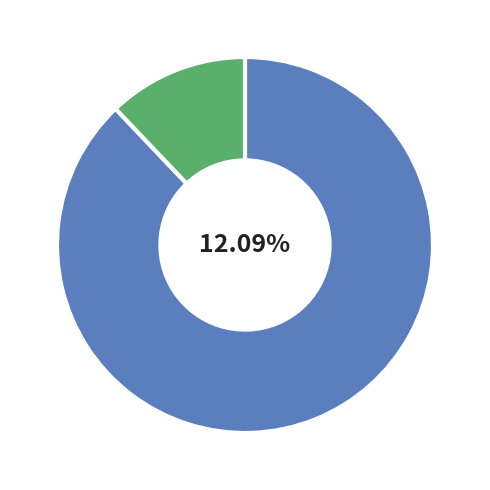

Does рис отварной account for over 50% of the chart?

No